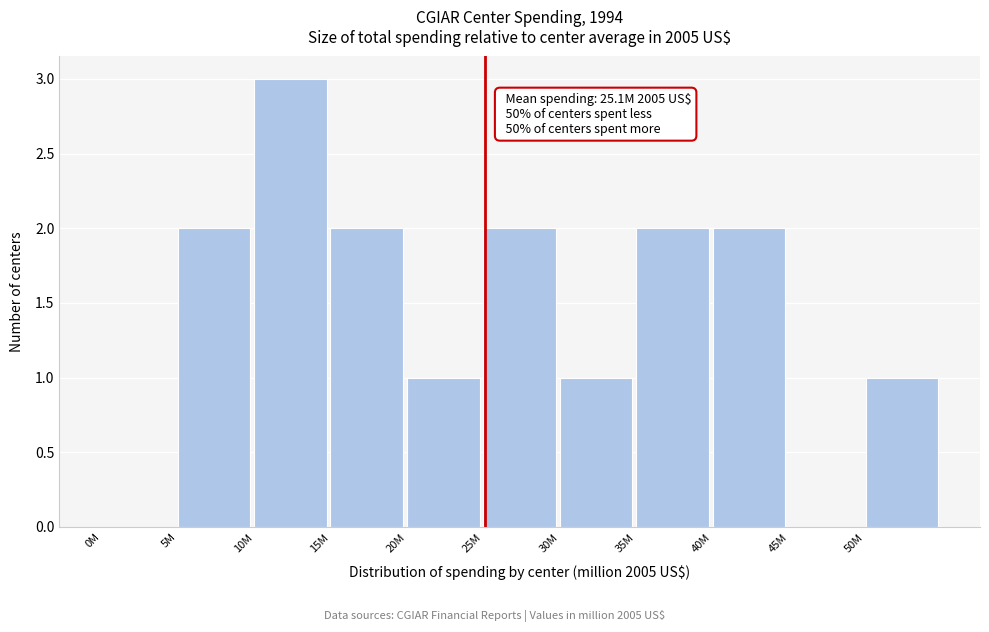

Reading left to right, list all the values displayed in this chart.

0M=0	5M=2	10M=3	15M=2	20M=1	25M=2	30M=1	35M=2	40M=2	45M=0	50M=1